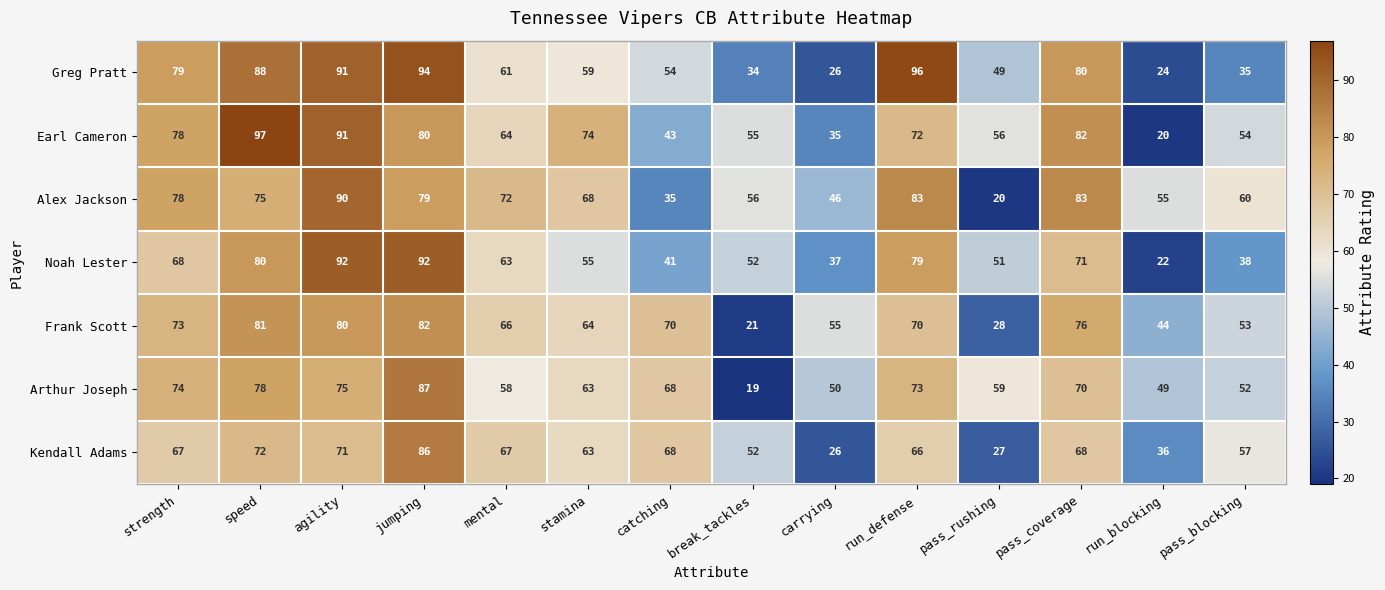

The Greg Pratt series shows 21 at break_tackles. True or false?

False